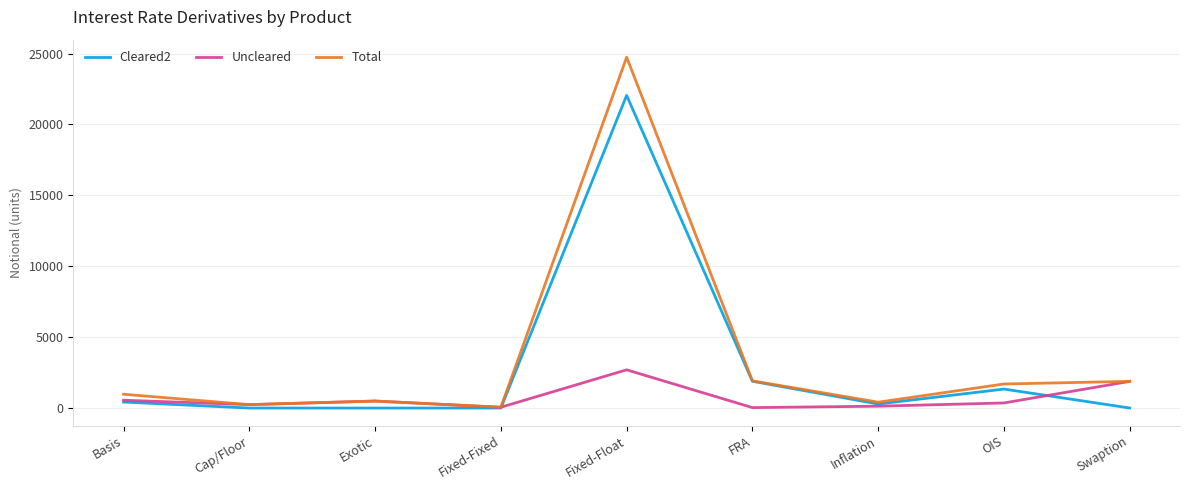

What is the highest value of the Cleared2 series?

22047